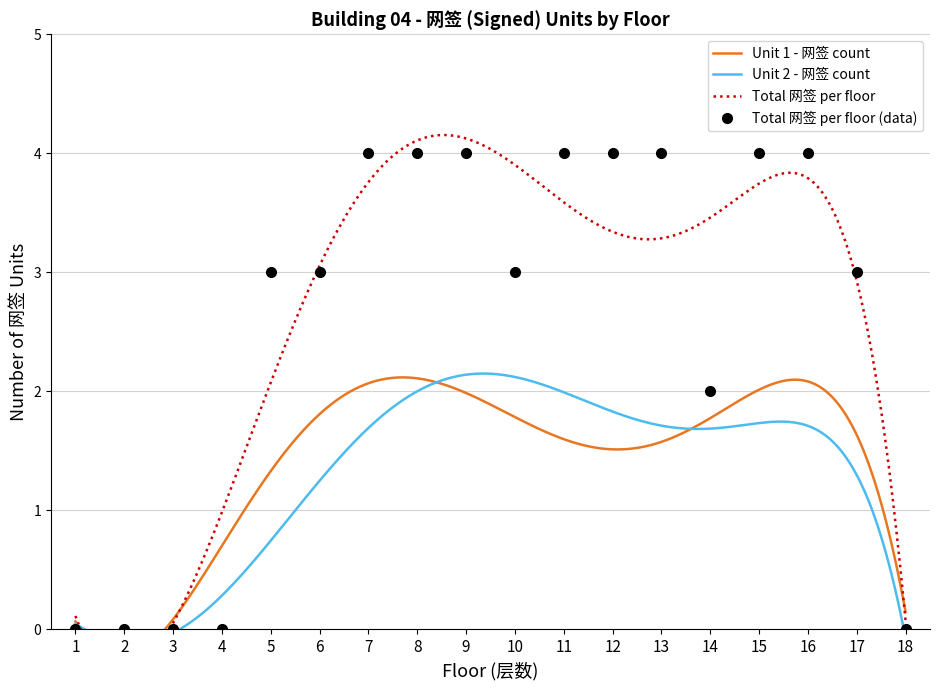

Which has a higher value, 12 or 6?

12